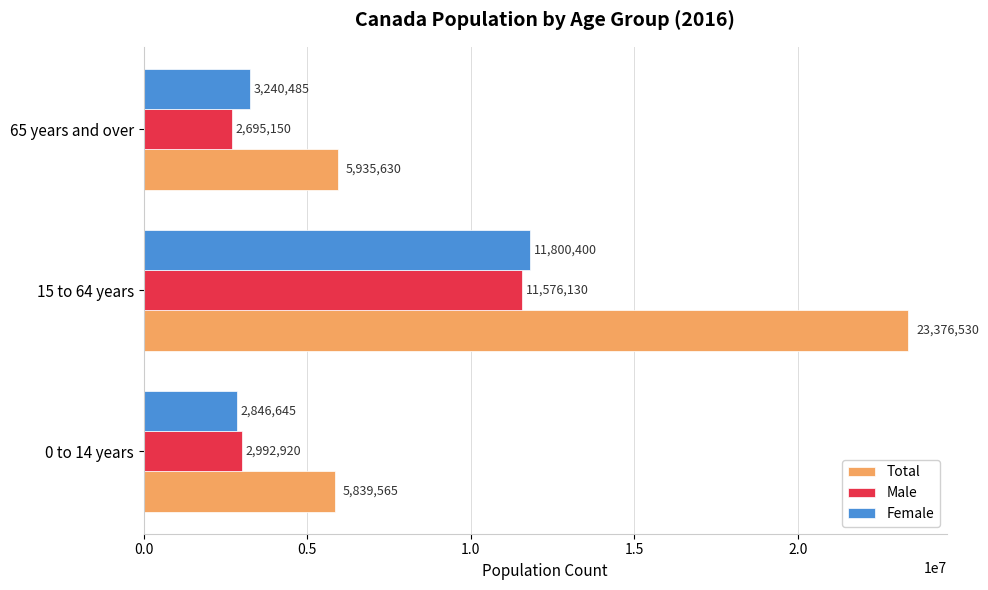

What is the difference between the Female values at 15 to 64 years and 0 to 14 years?

8953755